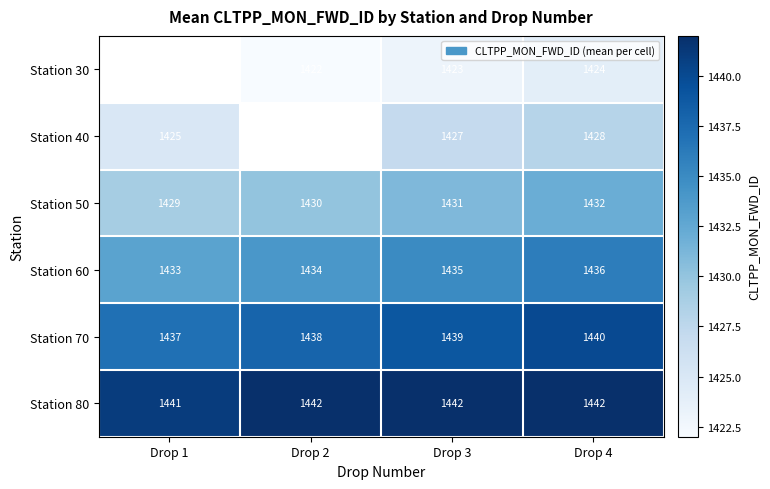

The value of Station 60 at Drop 2 is 2012.3. True or false?

False